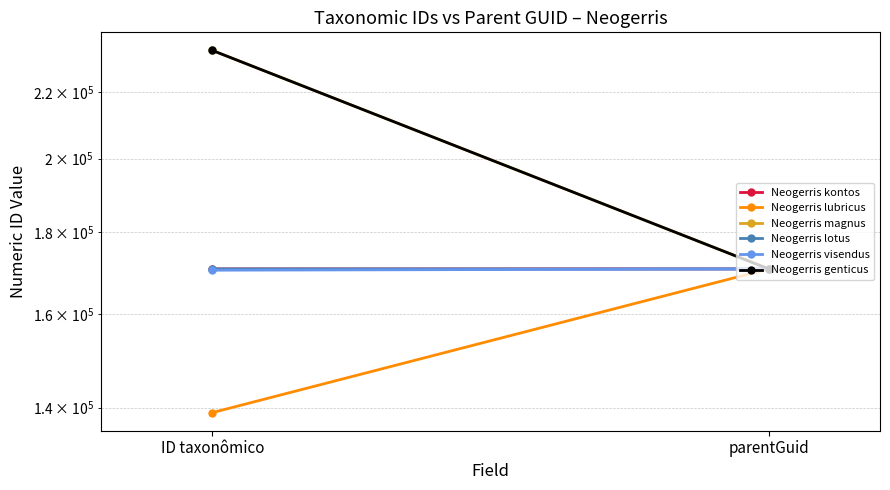

What position from the right is parentGuid?

1